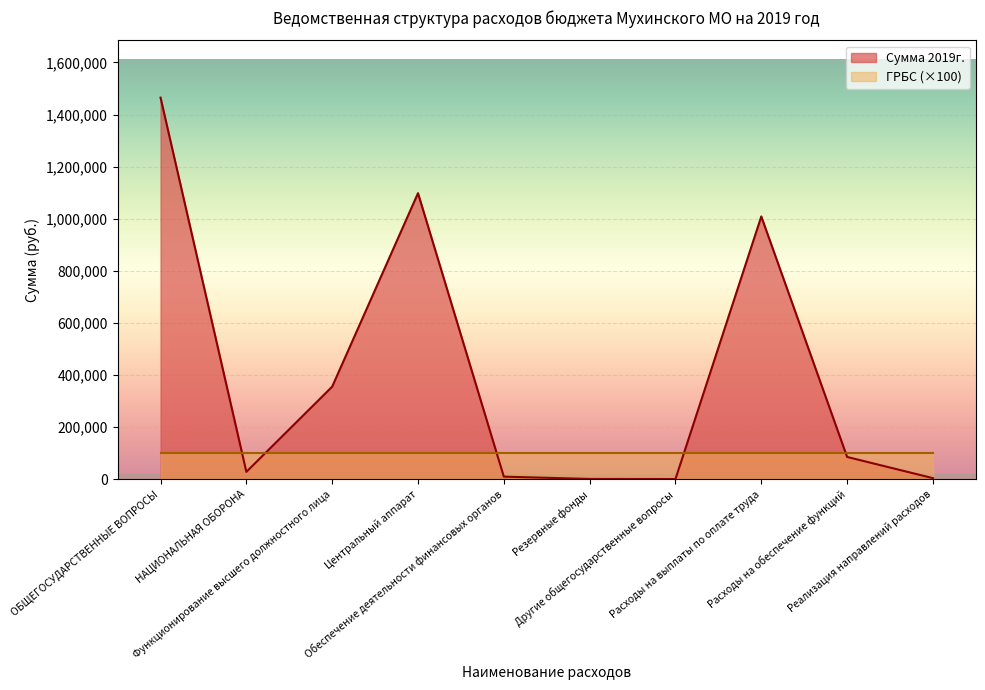

At which category does the chart reach its peak across all series?

ОБЩЕГОСУДАРСТВЕННЫЕ ВОПРОСЫ